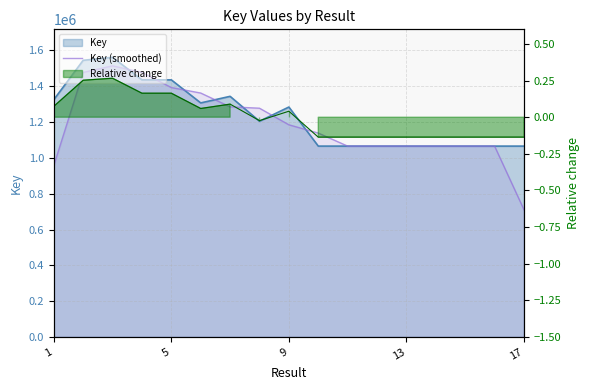

Approximately how many times larger is the value at 13 compared to 8?

0.9